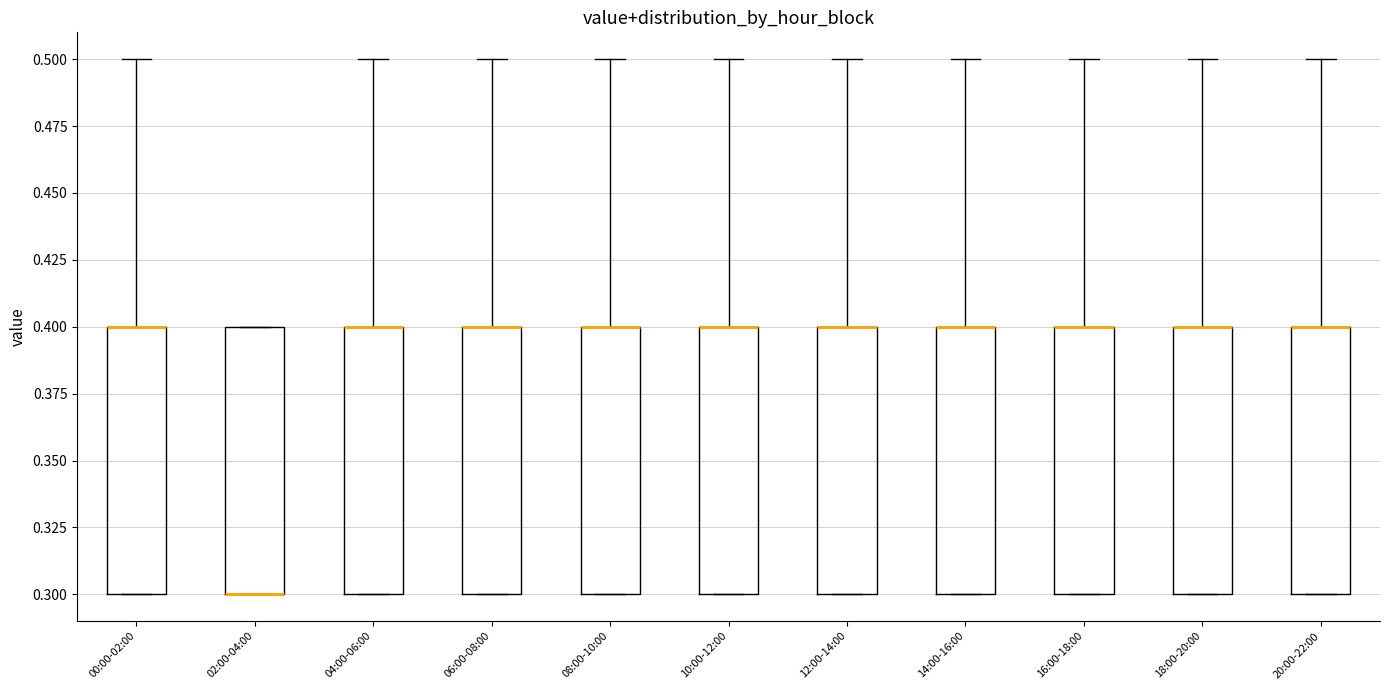

Reading left to right, transcribe this box plot: for each box, give where its median line is, the range the box spans, and where its two whiskers end, as read against the y-axis. The values are not printed on the chart, so give them approximately, as read against the axis.

00:00-02:00: median 0.4 (drawn on the box's upper edge), box 0.3 to 0.4, whiskers 0.3 to 0.5
02:00-04:00: median 0.3 (drawn on the box's lower edge), box 0.3 to 0.4, whiskers 0.3 to 0.4
04:00-06:00: median 0.4 (drawn on the box's upper edge), box 0.3 to 0.4, whiskers 0.3 to 0.5
06:00-08:00: median 0.4 (drawn on the box's upper edge), box 0.3 to 0.4, whiskers 0.3 to 0.5
08:00-10:00: median 0.4 (drawn on the box's upper edge), box 0.3 to 0.4, whiskers 0.3 to 0.5
10:00-12:00: median 0.4 (drawn on the box's upper edge), box 0.3 to 0.4, whiskers 0.3 to 0.5
12:00-14:00: median 0.4 (drawn on the box's upper edge), box 0.3 to 0.4, whiskers 0.3 to 0.5
14:00-16:00: median 0.4 (drawn on the box's upper edge), box 0.3 to 0.4, whiskers 0.3 to 0.5
16:00-18:00: median 0.4 (drawn on the box's upper edge), box 0.3 to 0.4, whiskers 0.3 to 0.5
18:00-20:00: median 0.4 (drawn on the box's upper edge), box 0.3 to 0.4, whiskers 0.3 to 0.5
20:00-22:00: median 0.4 (drawn on the box's upper edge), box 0.3 to 0.4, whiskers 0.3 to 0.5